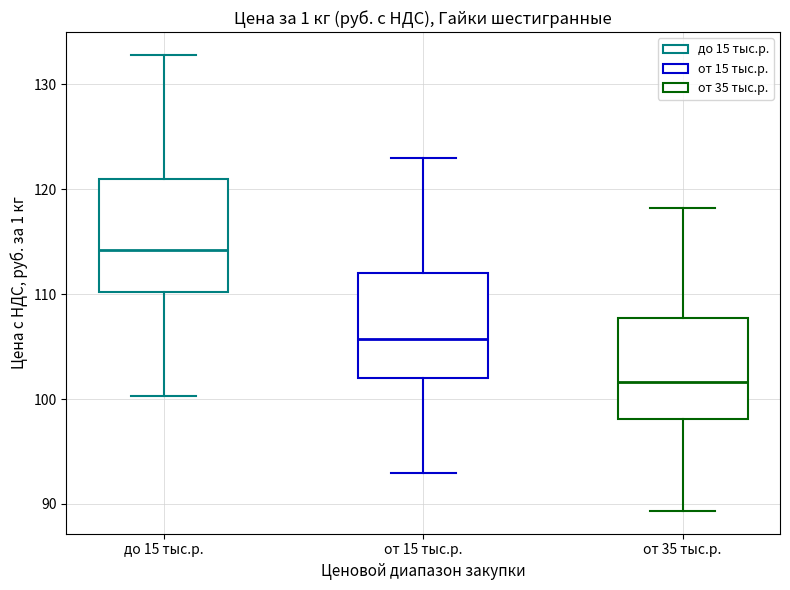

Reading left to right, read every box against the y-axis: the position of its median line, the range the box covers, and the ends of its whiskers. The values are not printed on the chart, so give them approximately, as read against the axis.

до 15 тыс.р.: median 114, box 110 to 121, whiskers 100 to 133
от 15 тыс.р.: median 106, box 102 to 112, whiskers 93 to 123
от 35 тыс.р.: median 102, box 98 to 108, whiskers 89 to 118